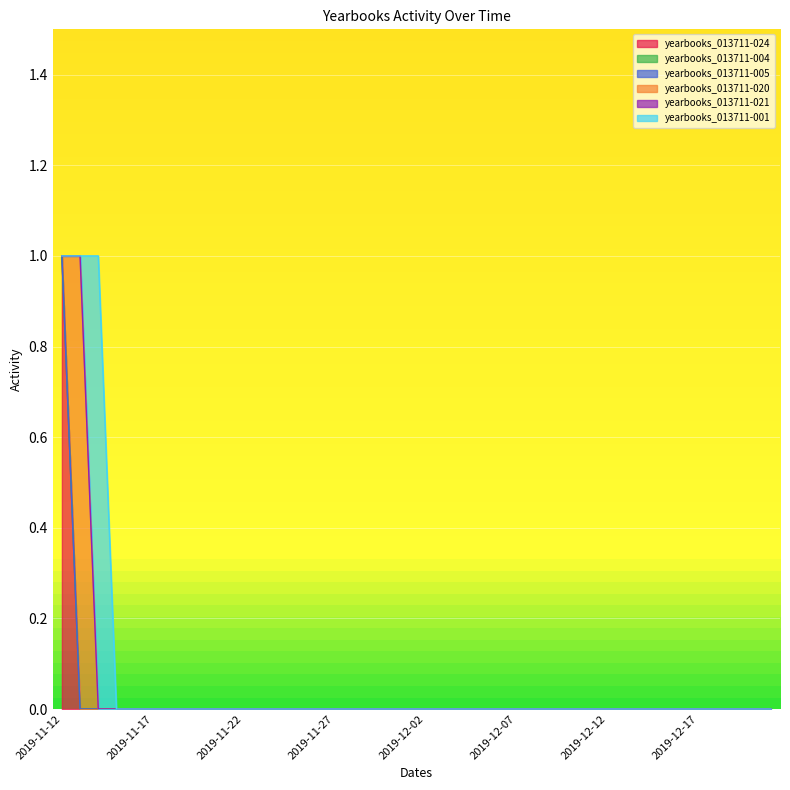

How many values in the yearbooks_013711-024 series exceed 0?

1